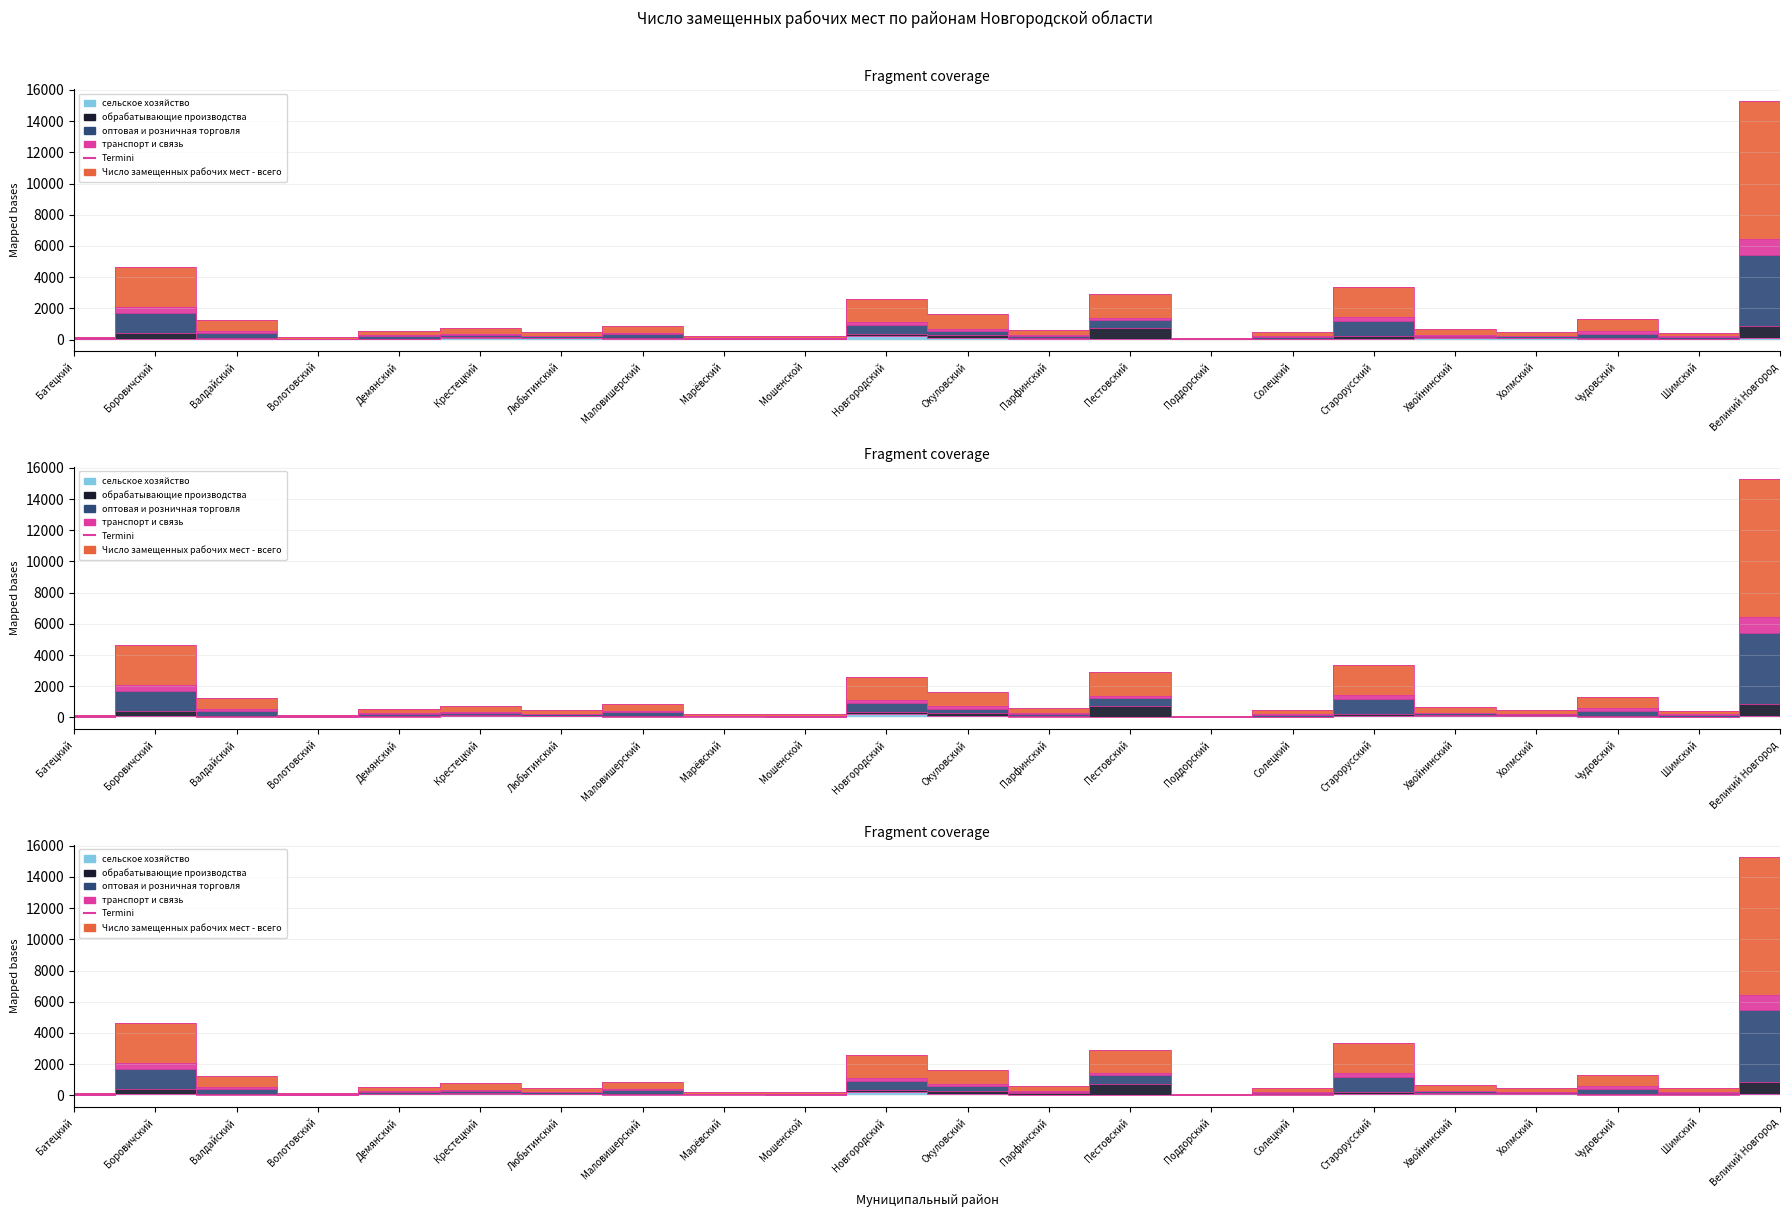

The оптовая и розничная торговля series shows 456.8 at Холмский. True or false?

True